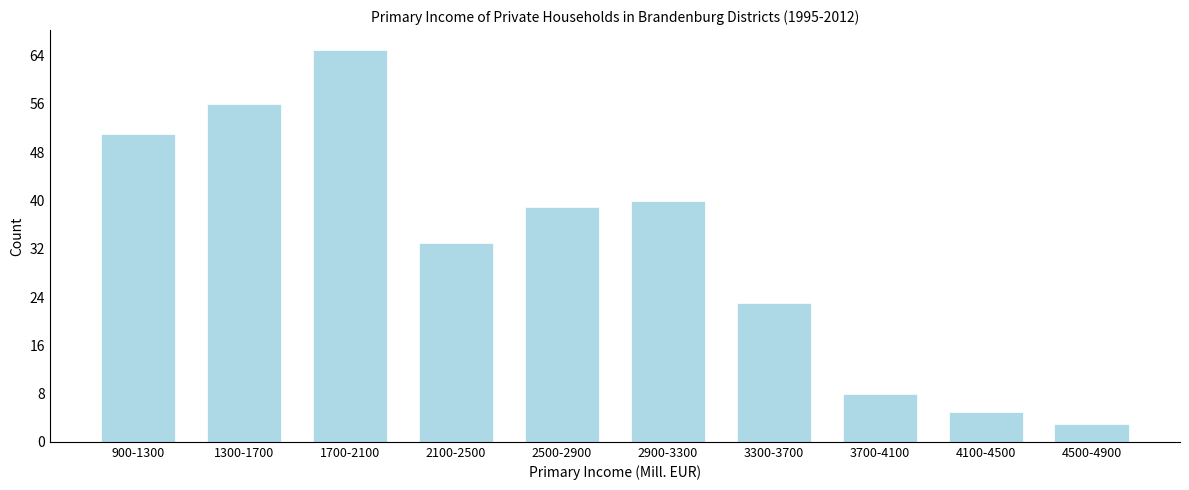

Reading left to right, extract all data points from this chart.

900-1300=51	1300-1700=56	1700-2100=65	2100-2500=33	2500-2900=39	2900-3300=40	3300-3700=23	3700-4100=8	4100-4500=5	4500-4900=3